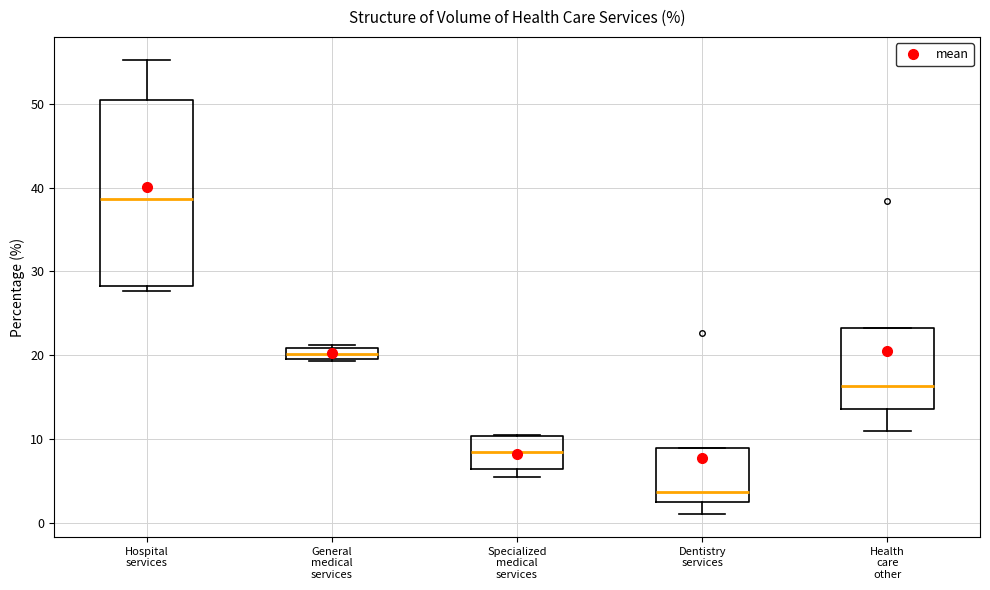

Where is the lower edge of the box for General medical services on the y-axis? The values are not printed on the chart, so give them approximately, as read against the axis.

20